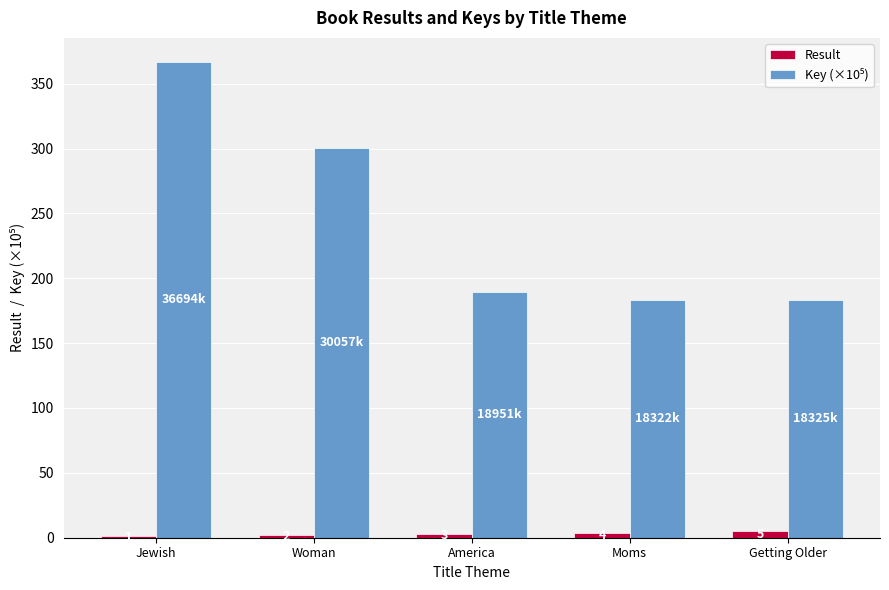

At which category is the sum across all series the highest?

Jewish